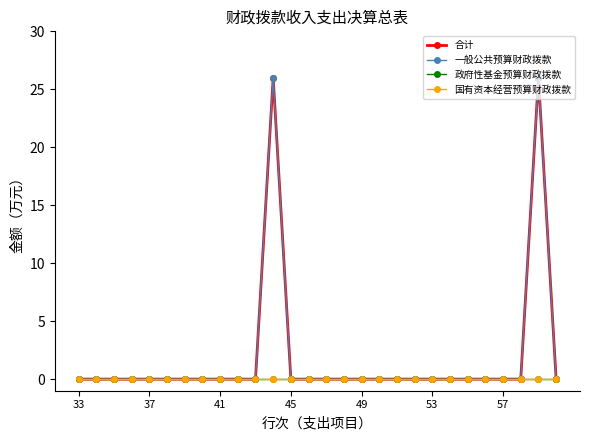

True or false: 国有资本经营预算财政拨款 and 合计 cross at least once.

False